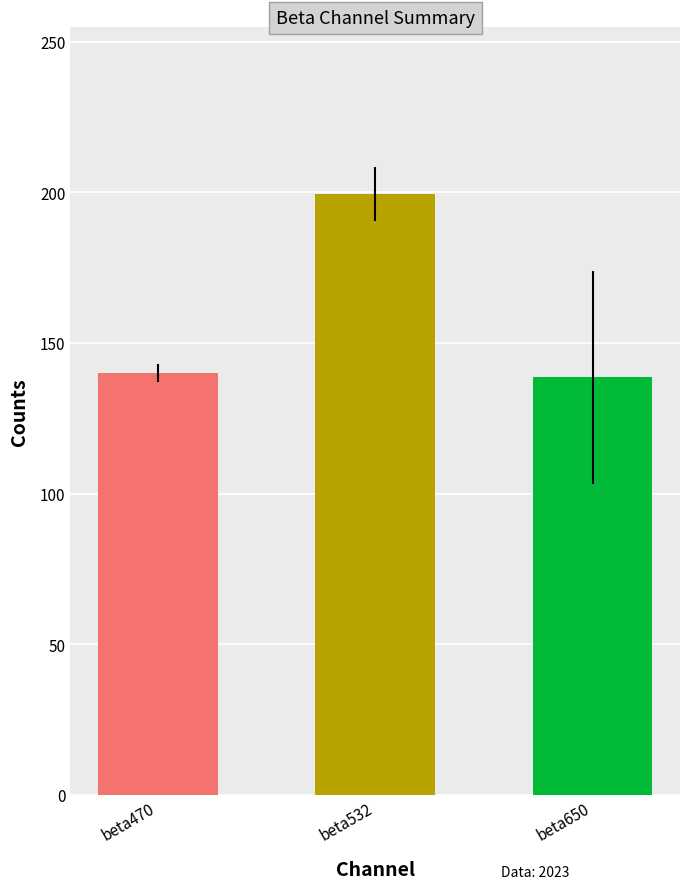

At 24, list the series in order from largest to smallest.

beta532, beta470, beta650